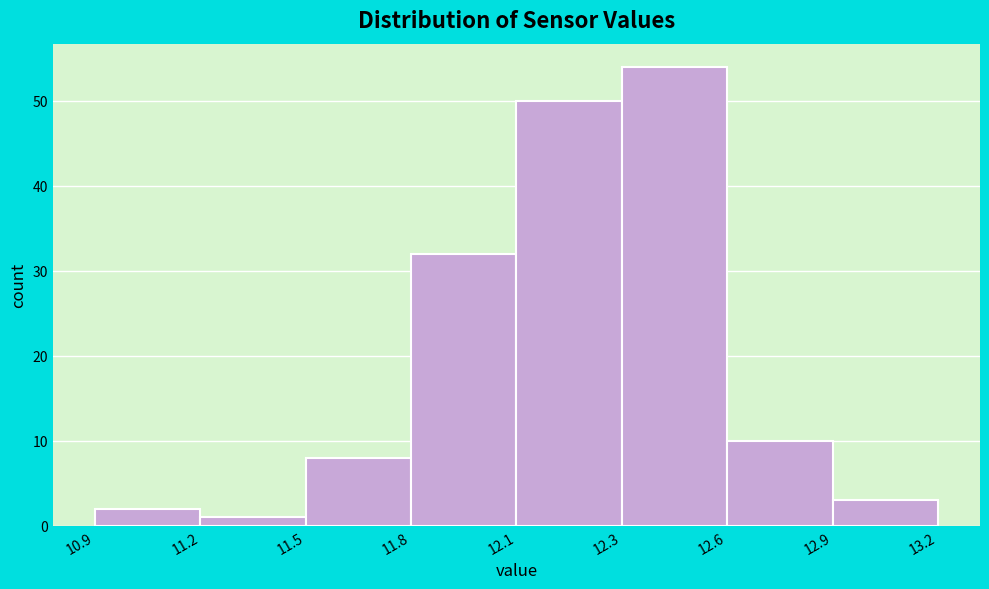

Reading left to right, transcribe all the data shown in this chart.

10.9=2	11.2=1	11.5=8	11.8=32	12.1=50	12.3=54	12.6=10	12.9=3